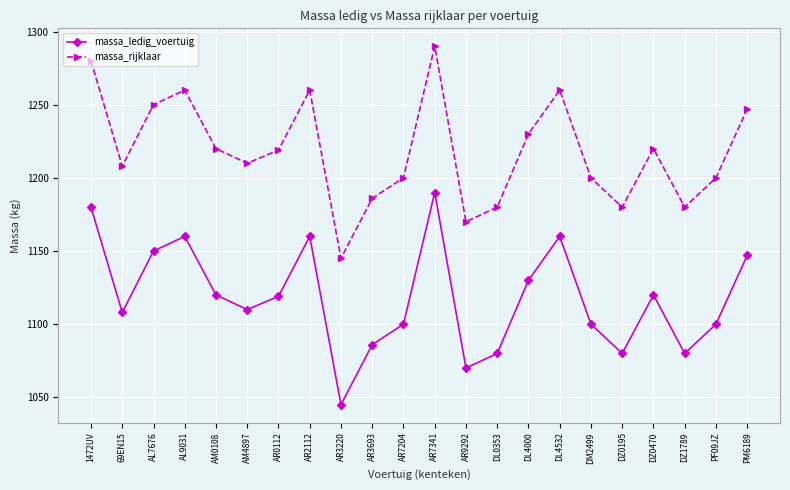

Which category has the highest value across all series?

AR7341